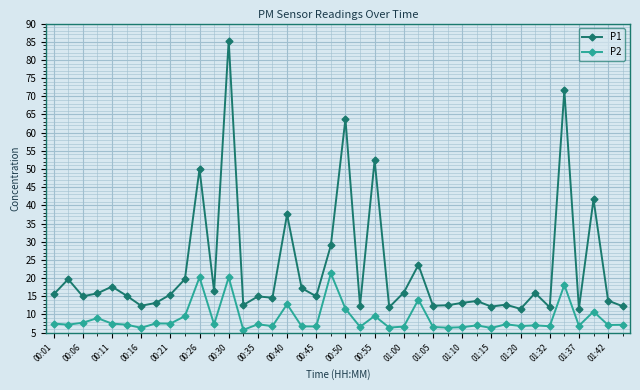

What is the value of the P2 point at the 39th from the left?

7.1